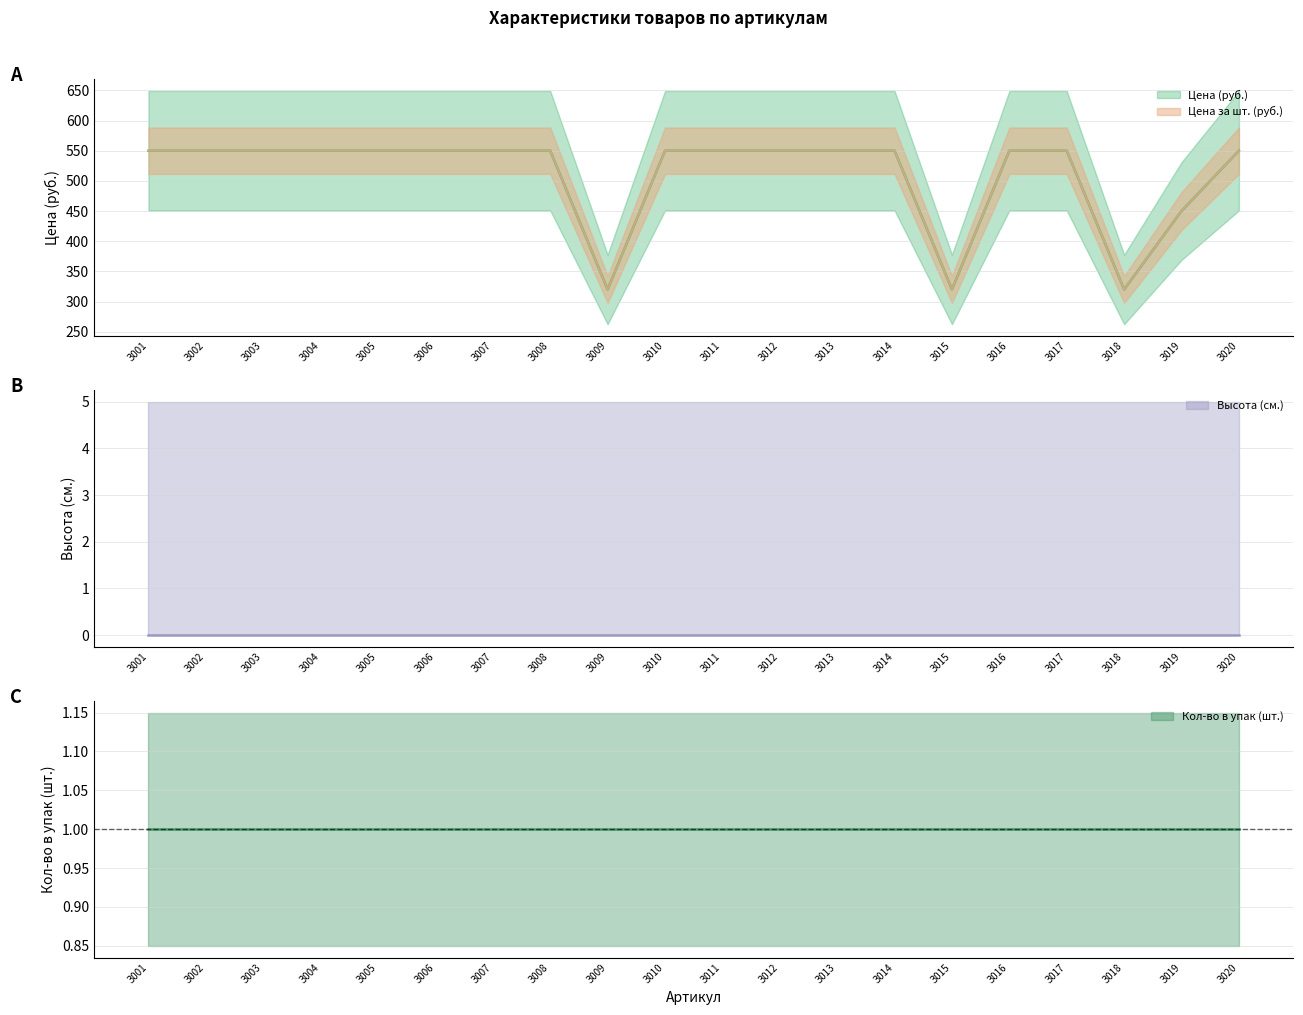

How many interior local valleys does the Цена (руб.) series have?

3